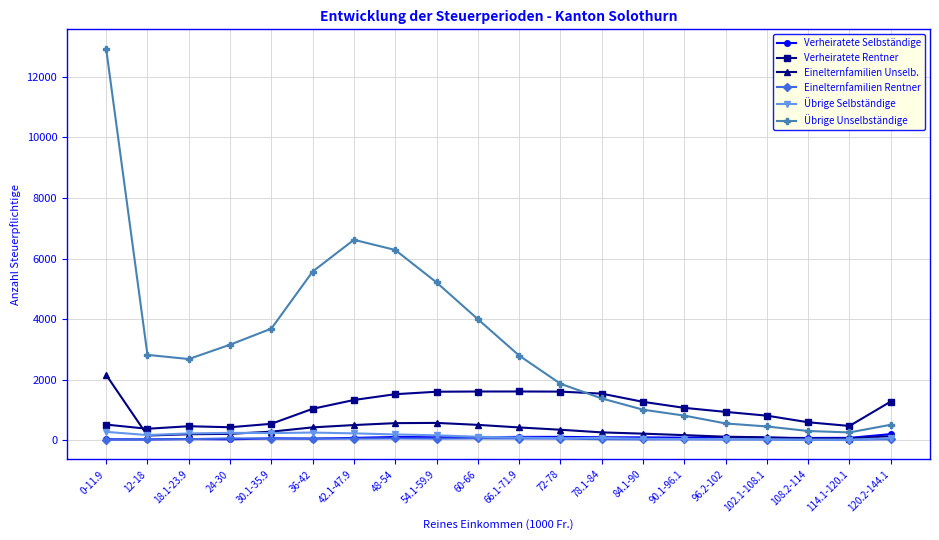

At which label is Übrige Unselbständige closest to 6591?

42.1-47.9